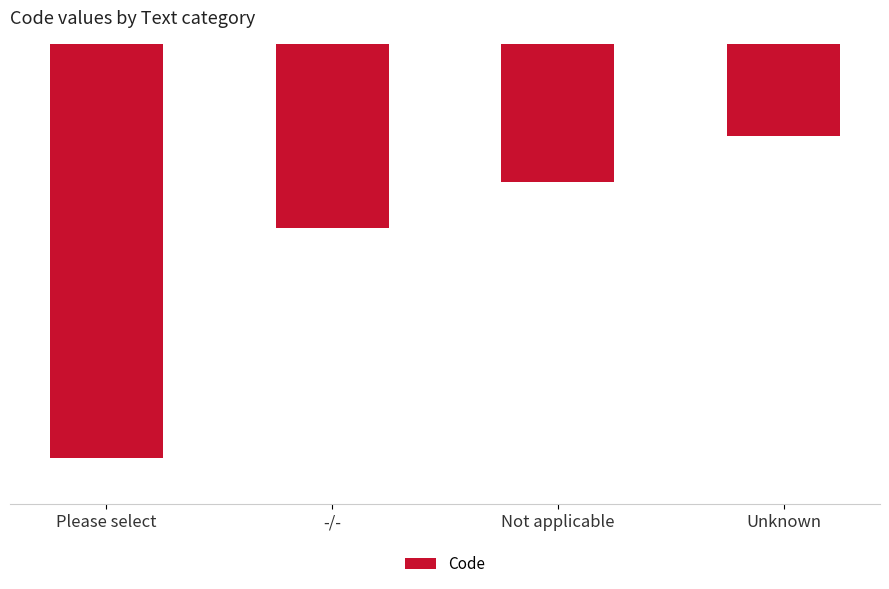

Where is the data nearest to the value -5?

-/-